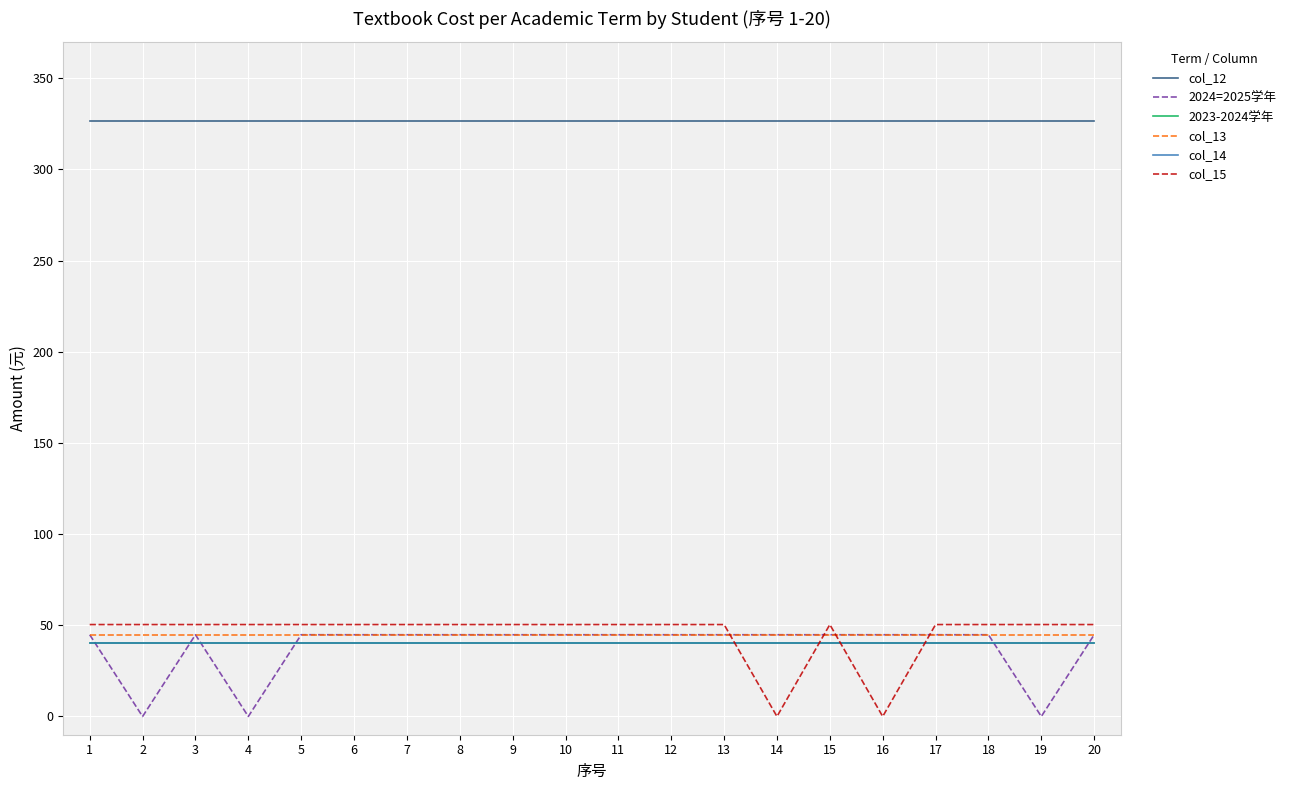

Does the chart display data point markers on the line(s)?

No